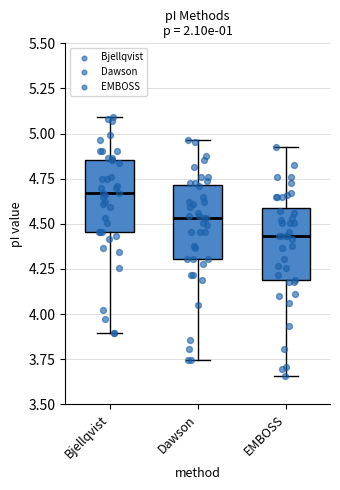

Where does the upper whisker of the box for EMBOSS end on the y-axis? The values are not printed on the chart, so give them approximately, as read against the axis.

4.95